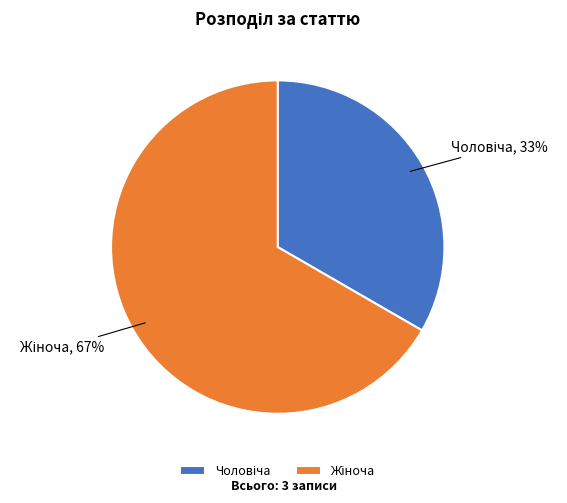

To the nearest percent, what is the average slice percentage?

50%